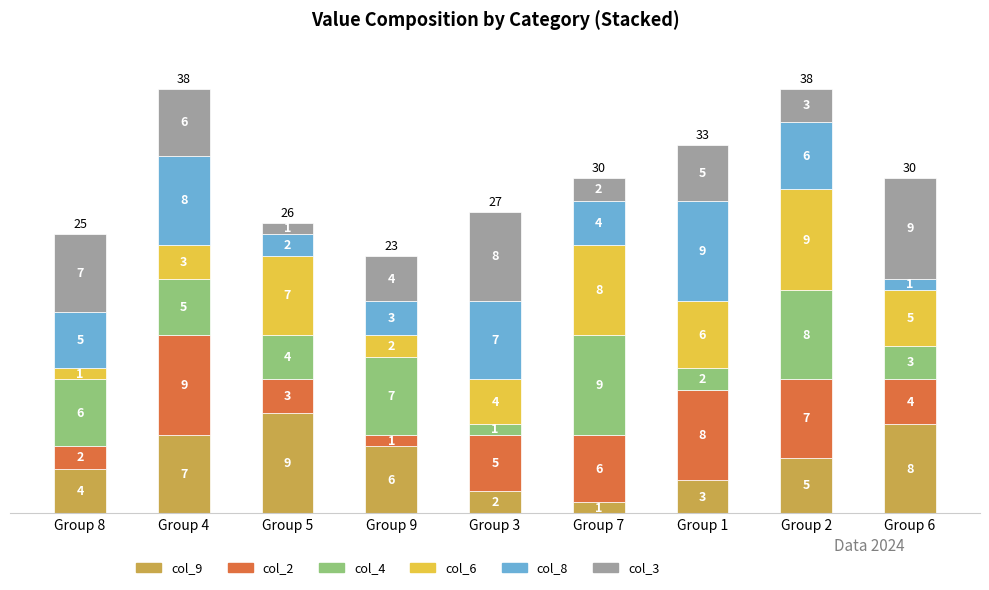

What is the total value across all series at Group 3?

27